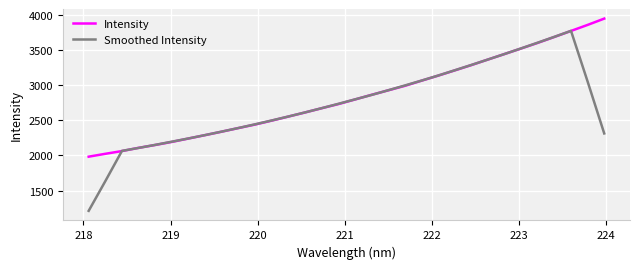

How many lines are shown in the chart?

2